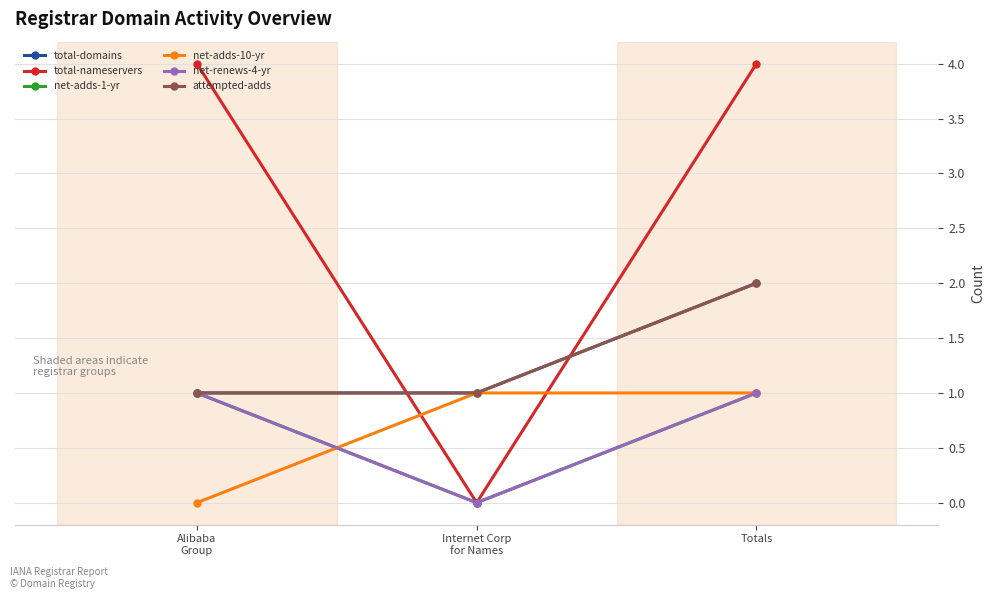

Which label corresponds to the smallest value in the chart?

Internet Corp
for Names